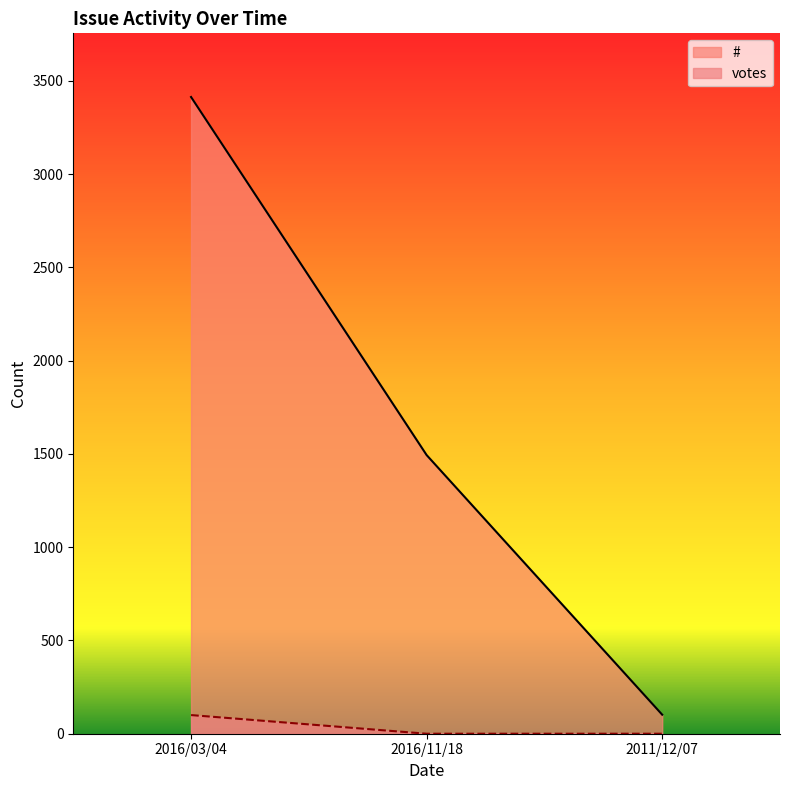

What is the average value of the # series?

1670